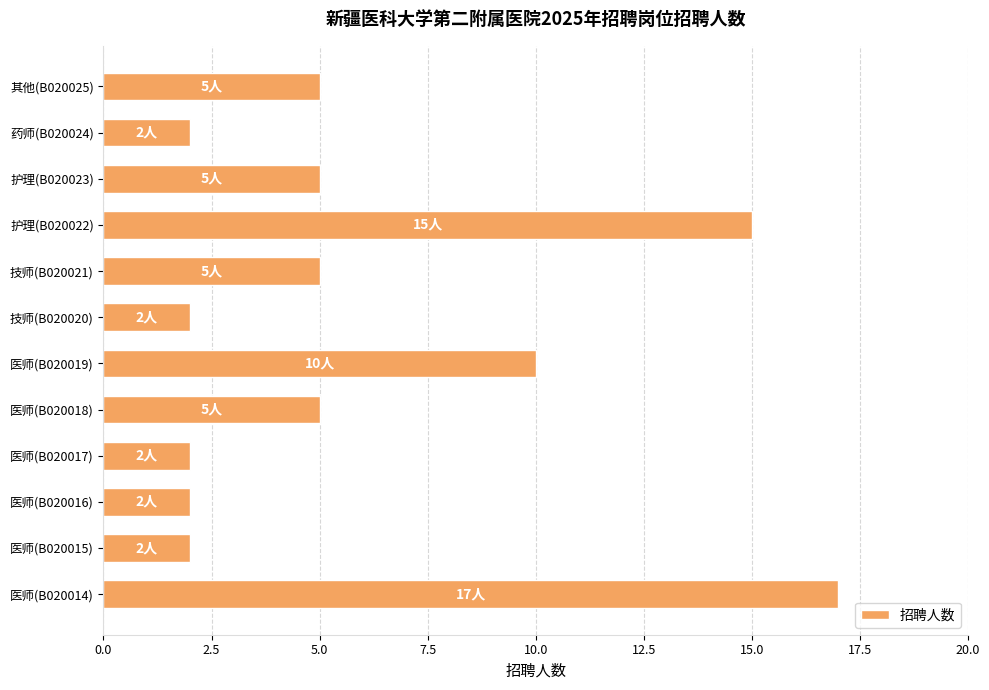

Reading bottom to top, what are all the values shown in this chart?

17	2	2	2	5	10	2	5	15	5	2	5